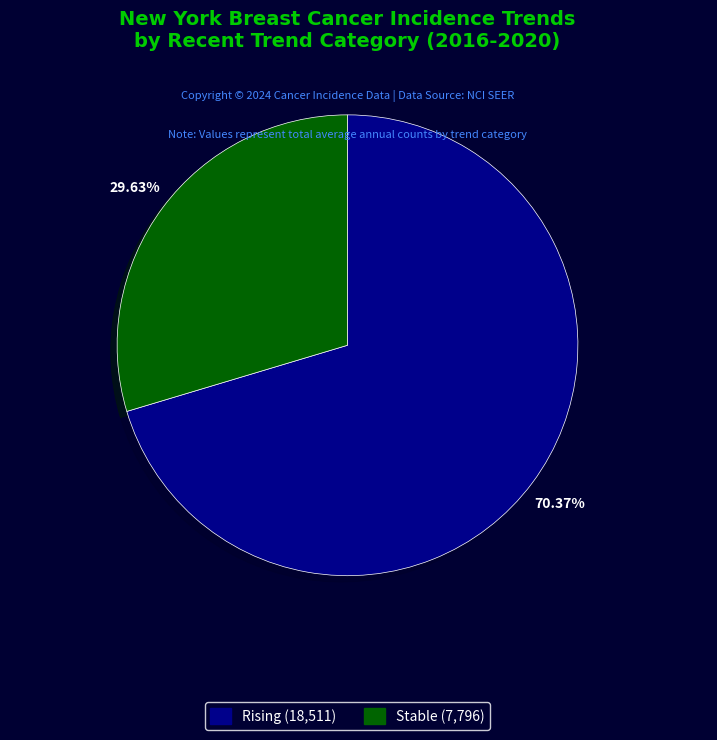

Is there any slice that represents more than half of the pie?

Yes